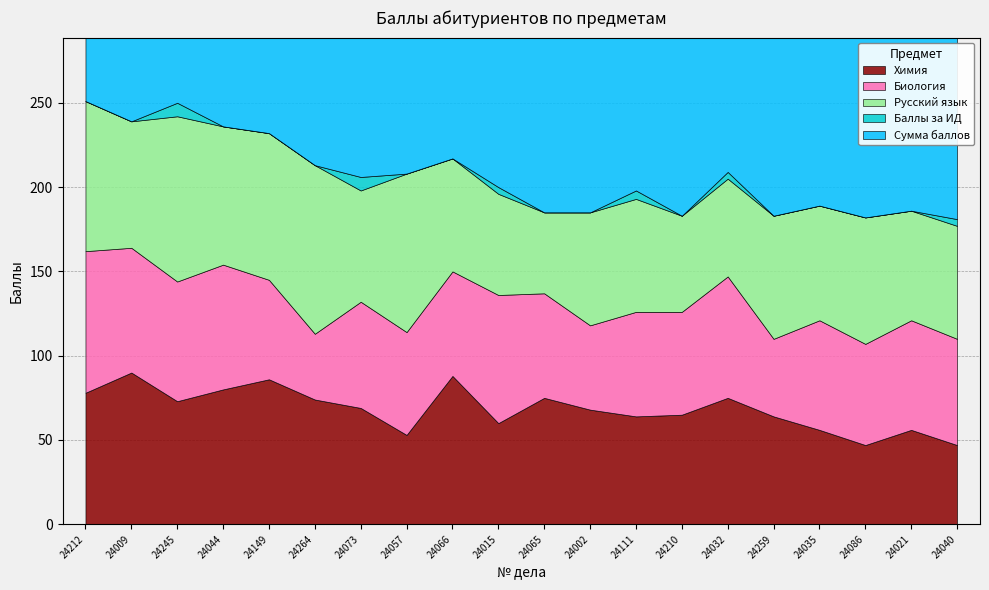

True or false: Сумма баллов has more than 2 points higher than both neighbors.

False